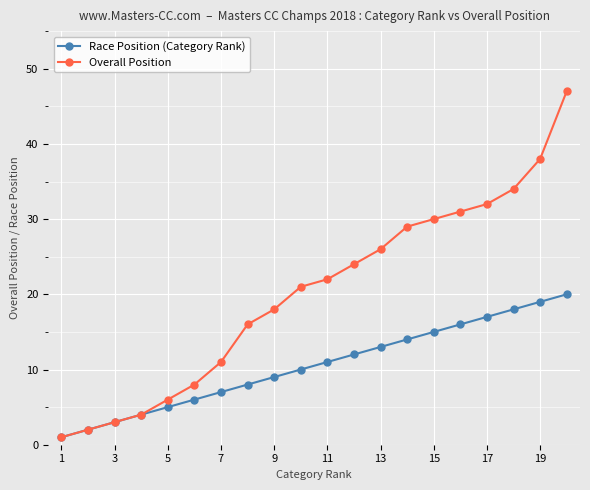

Which series has the largest total across all categories?

Overall Position